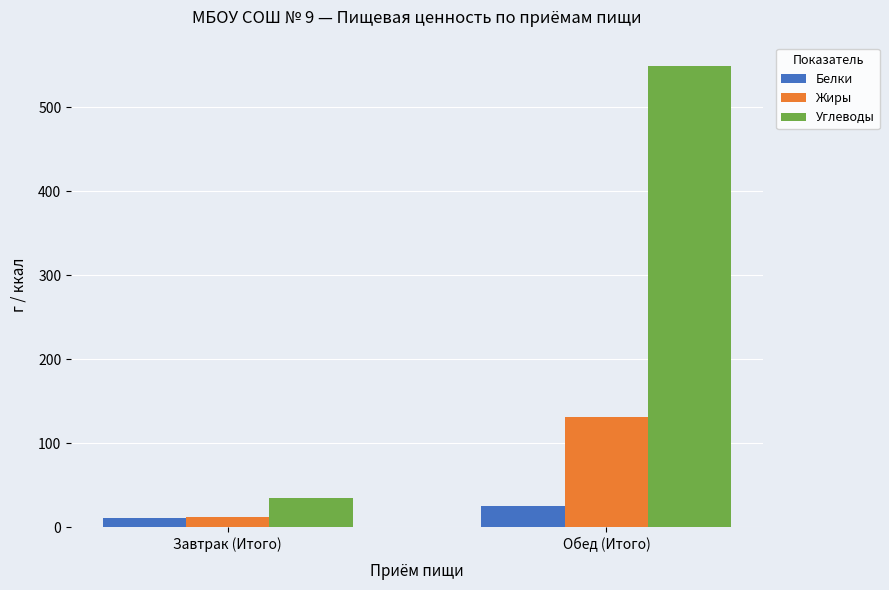

What is the value of the Углеводы bar at the 1st from the left?

34.2